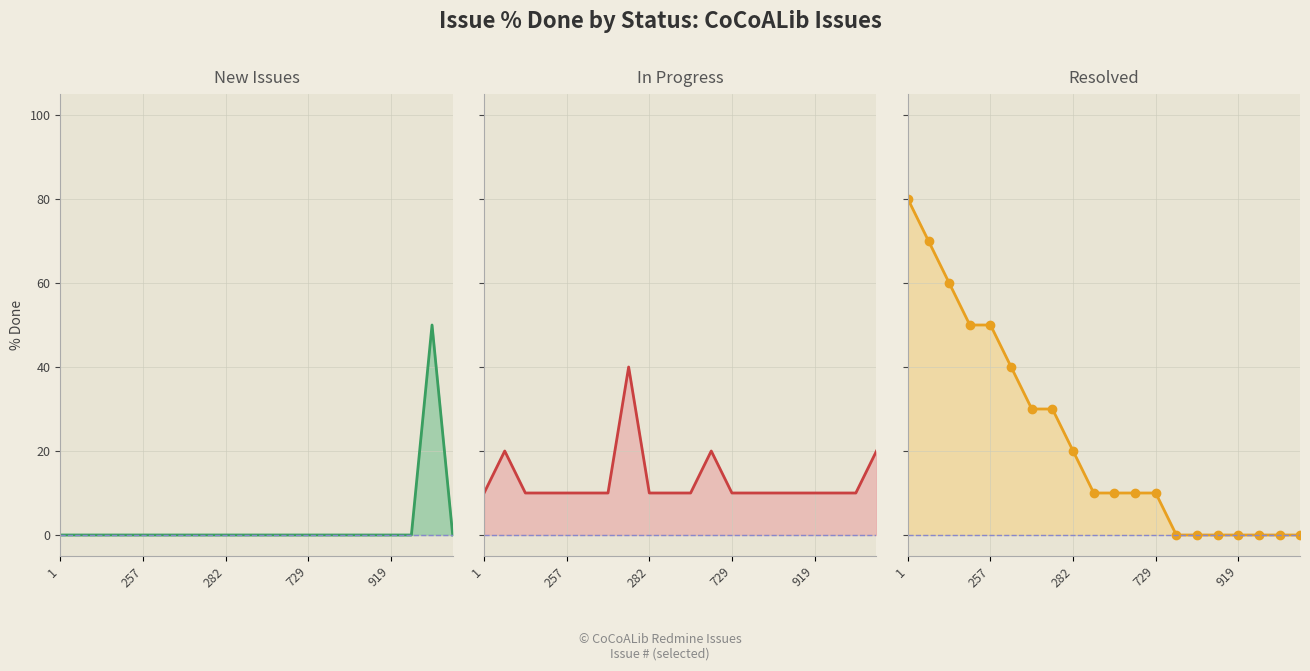

How many categories are shown in the chart?

20